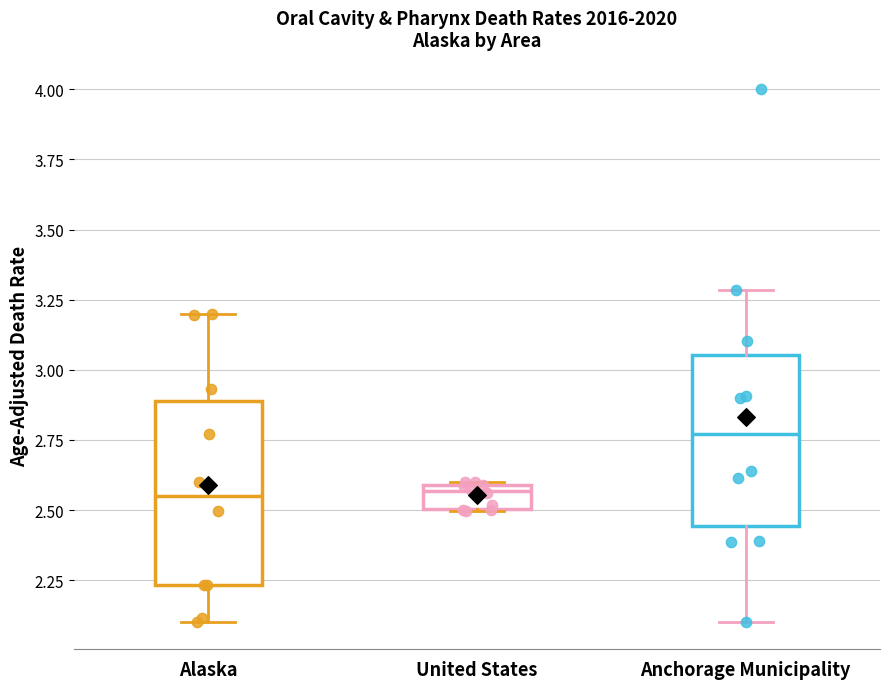

Reading left to right, transcribe this box plot: for each box, give where its median line is, the range the box spans, and where its two whiskers end, as read against the y-axis. The values are not printed on the chart, so give them approximately, as read against the axis.

Alaska: median 2.55, box 2.25 to 2.90, whiskers 2.10 to 3.20
United States: median 2.55, box 2.50 to 2.60, whiskers 2.50 to 2.60
Anchorage Municipality: median 2.75, box 2.45 to 3.05, whiskers 2.10 to 3.30